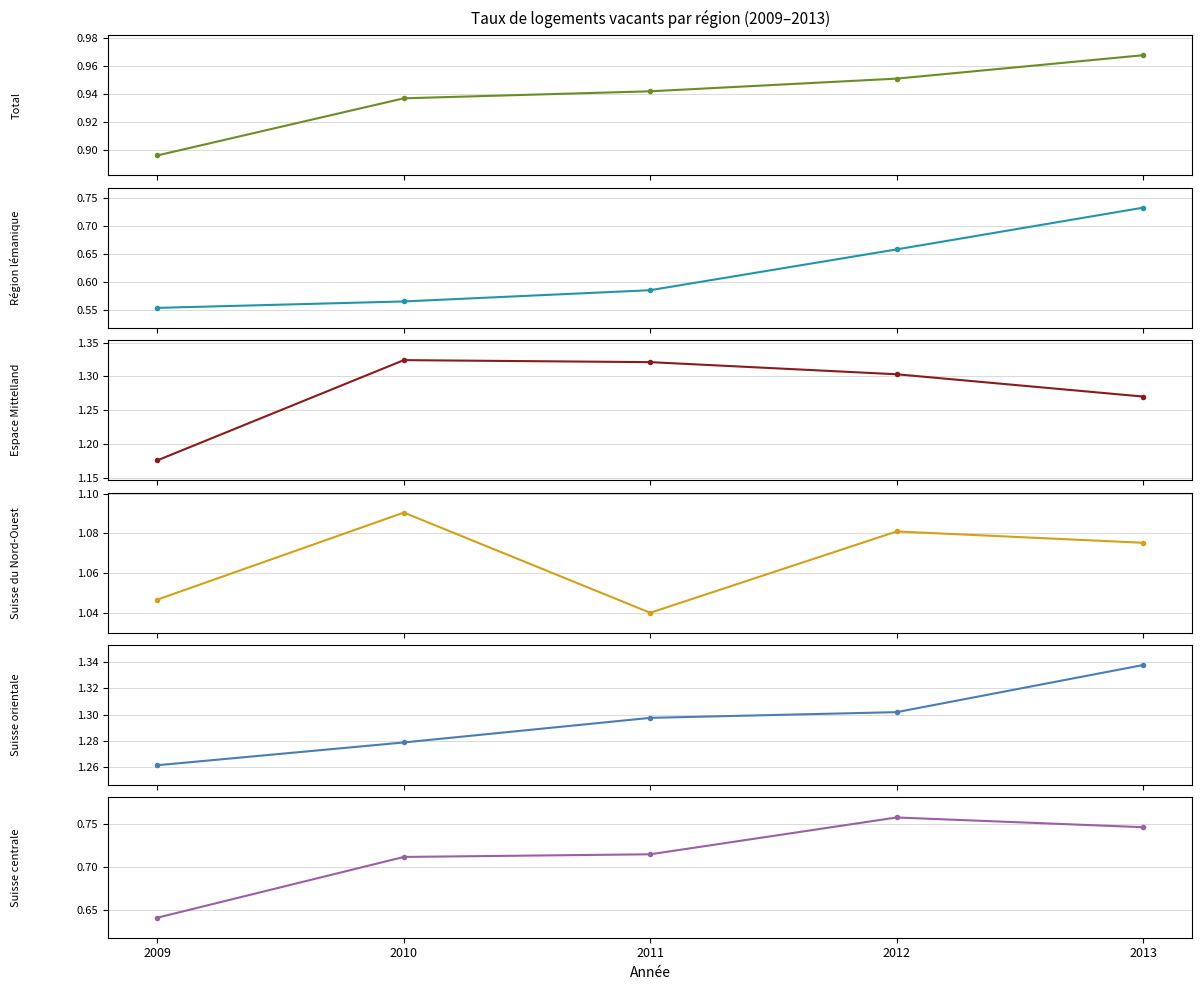

Is the value of Espace Mittelland at 2010 greater than the value of Total at 2012?

Yes